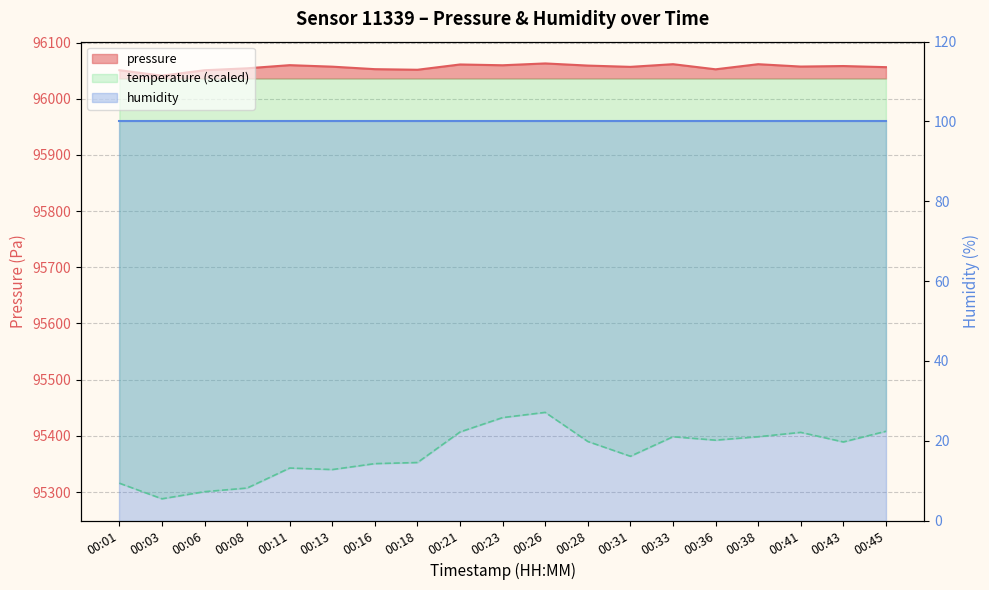

What is the total value across all series at 00:03?

191328.9